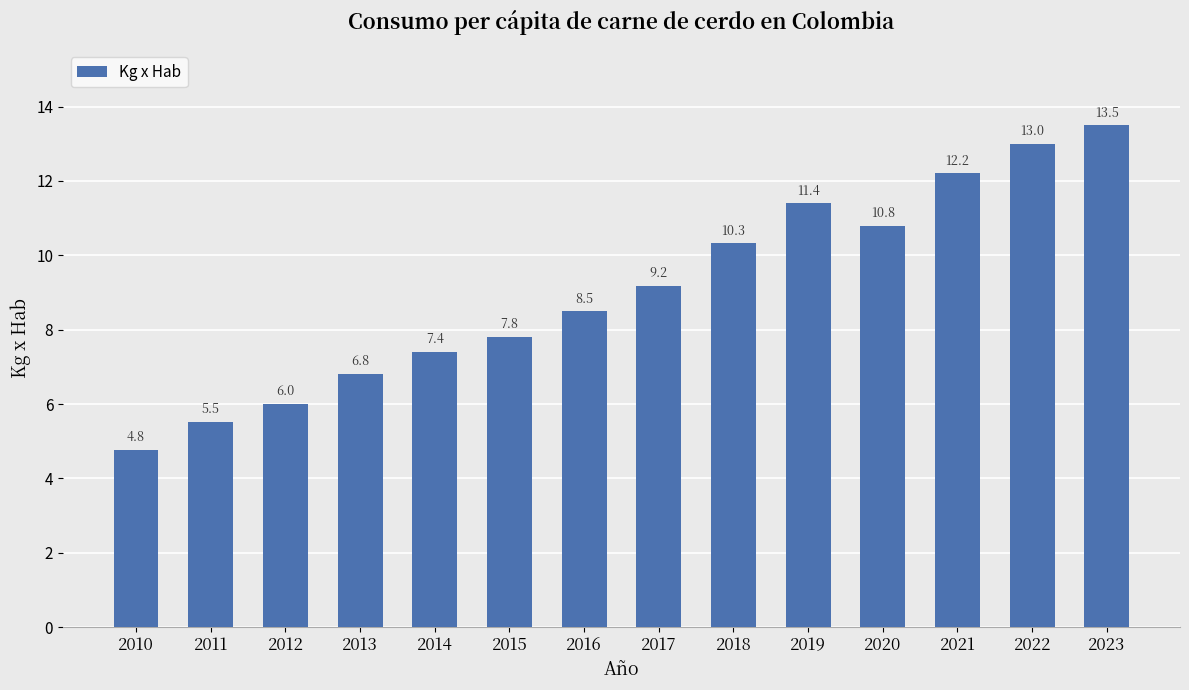

What is the difference between the second highest and second lowest values?

7.5